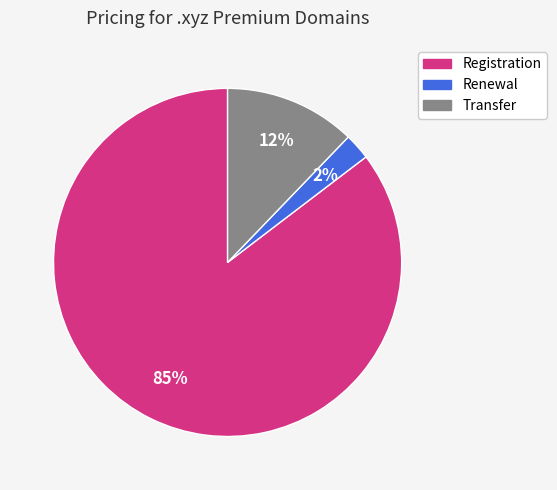

Approximately how many times larger is the value at Transfer compared to Registration?

0.1